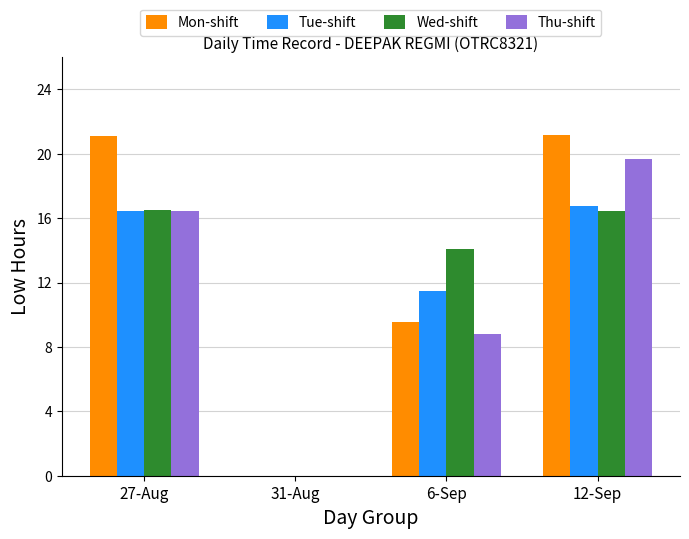

What is the maximum value for Tue-shift?

16.7